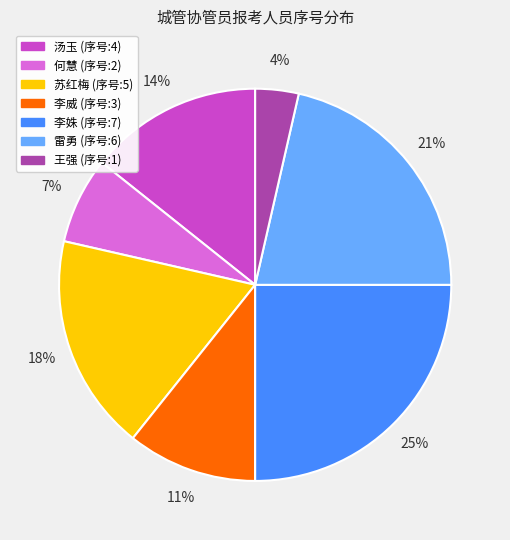

What is the ratio of the value at 雷勇 to the value at 汤玉?

1.5